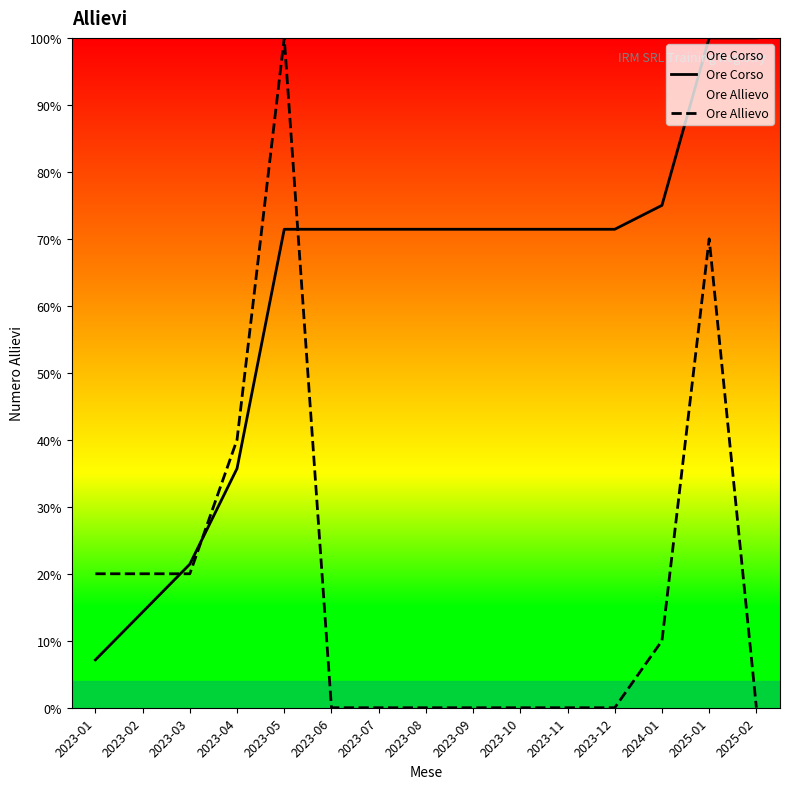

What position from the right is 2023-04?

12